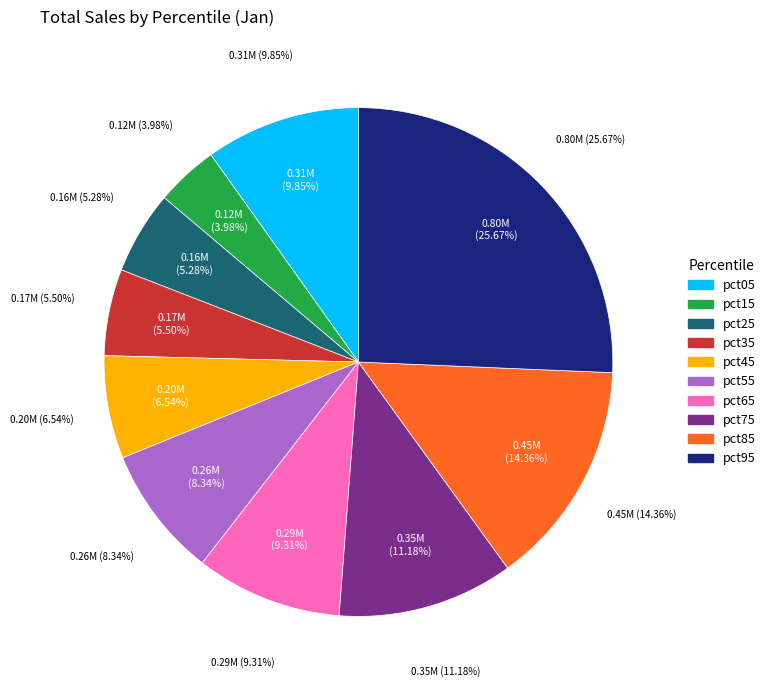

Is the sum of pct15 and pct35 greater than half?

No